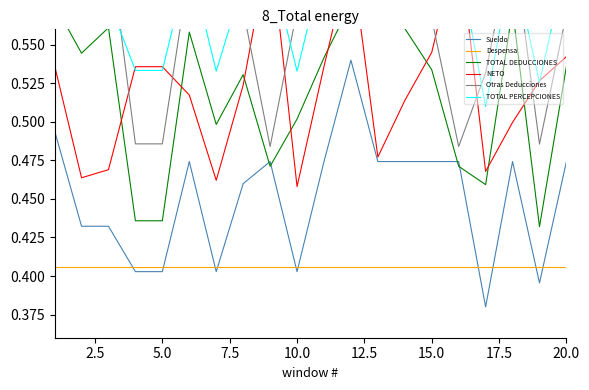

What is the difference between the second highest and minimum values in the NETO series?

0.2